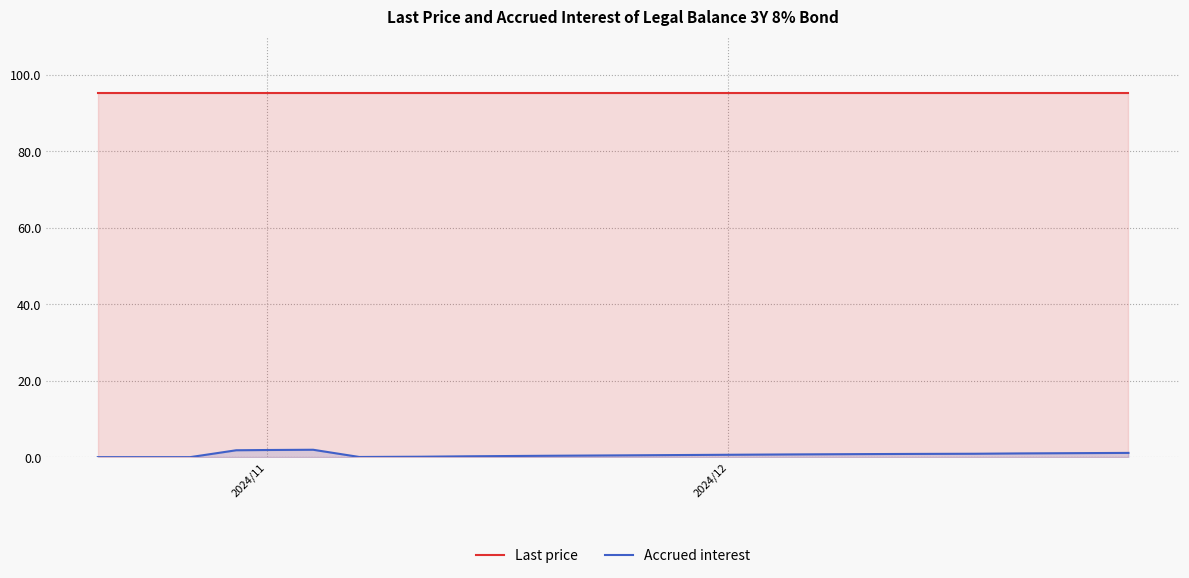

What is the sum of all Last price values?

1807.5